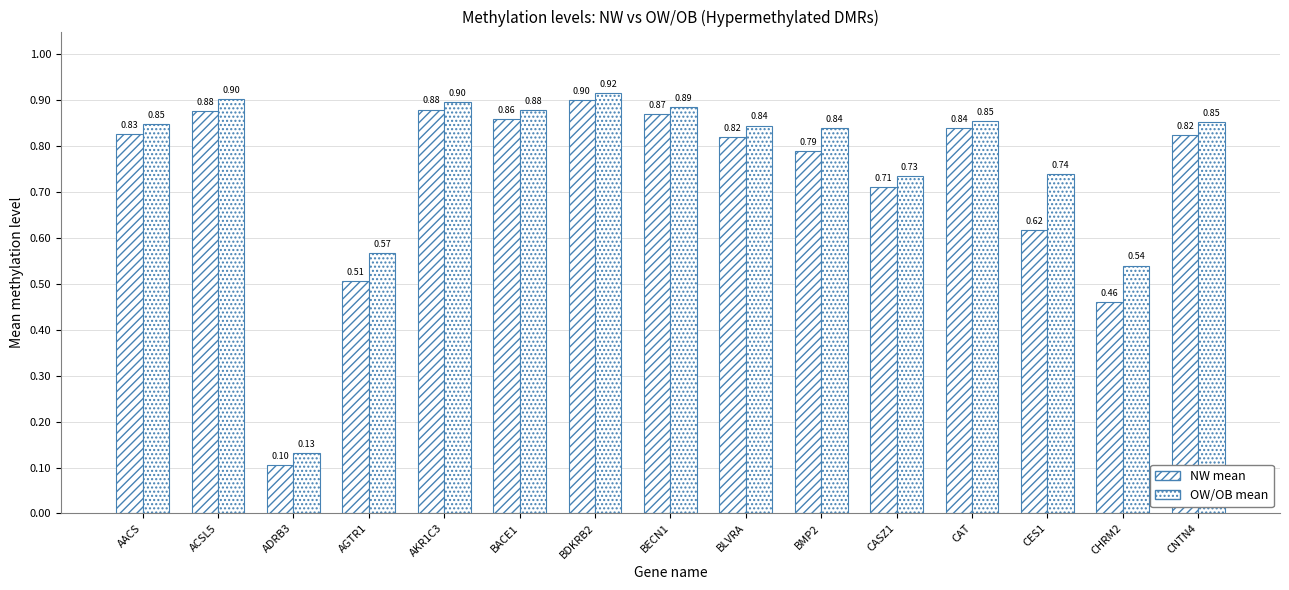

Count the number of data series in this chart.

2